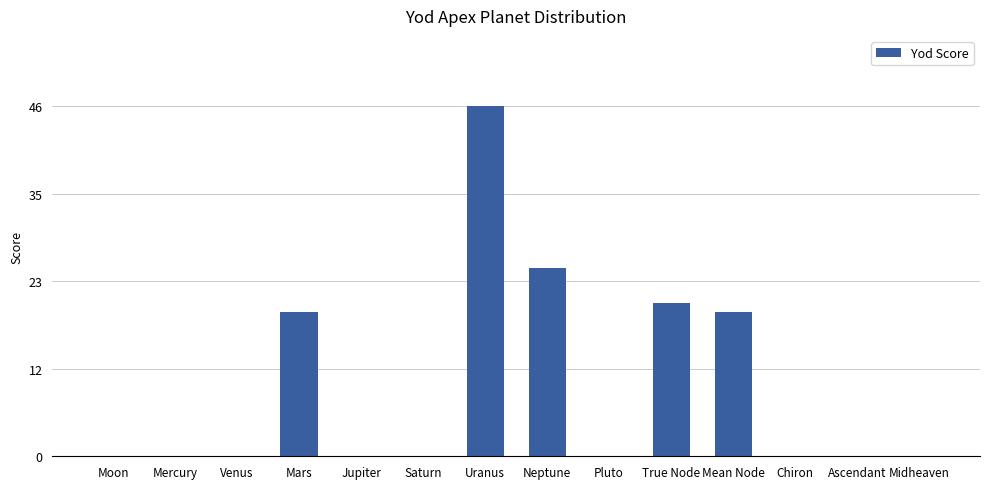

Reading left to right, extract all data points from this chart.

Moon=0.0	Mercury=0.0	Venus=0.0	Mars=19.0	Jupiter=0.0	Saturn=0.0	Uranus=46.1	Neptune=24.8	Pluto=0.0	True Node=20.2	Mean Node=19.0	Chiron=0.0	Ascendant=0.0	Midheaven=0.0